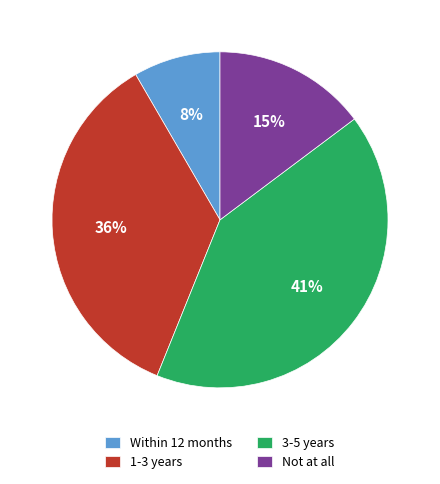

Rank the categories by value from highest to lowest.

3-5 years, 1-3 years, Not at all, Within 12 months